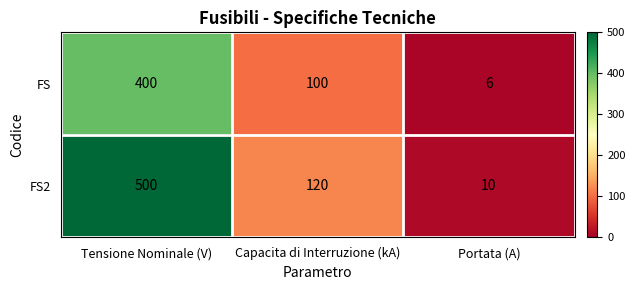

What is the sum of the FS values at Tensione Nominale (V) and Portata (A)?

406